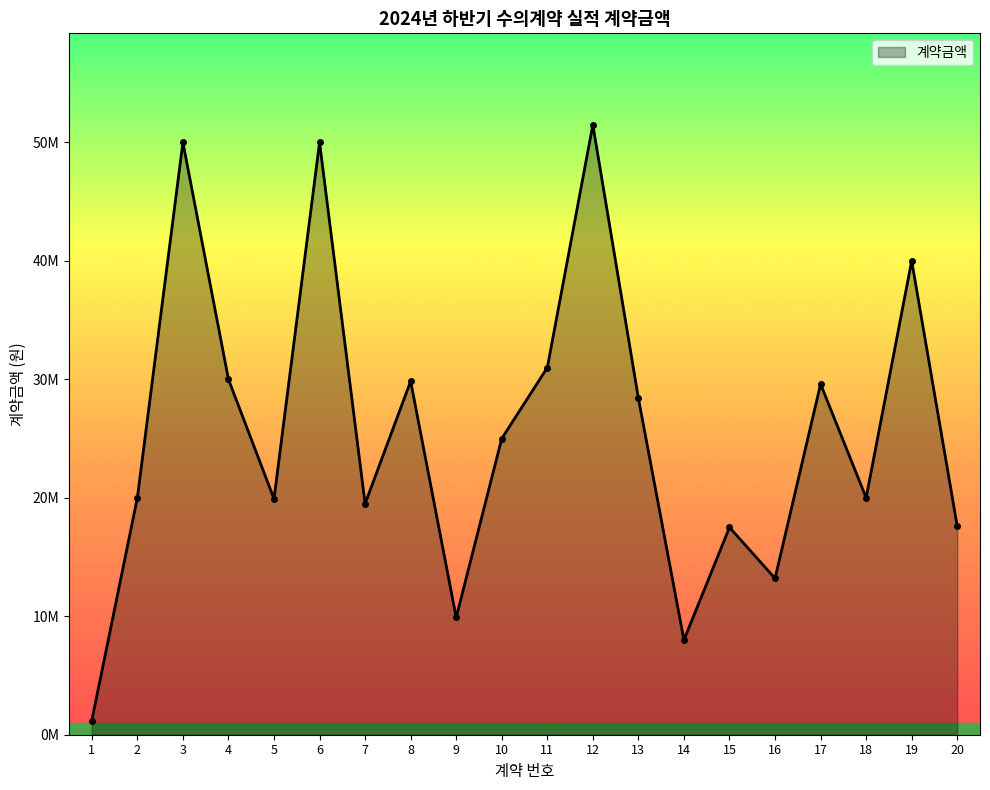

What is the greatest value displayed?

51480000